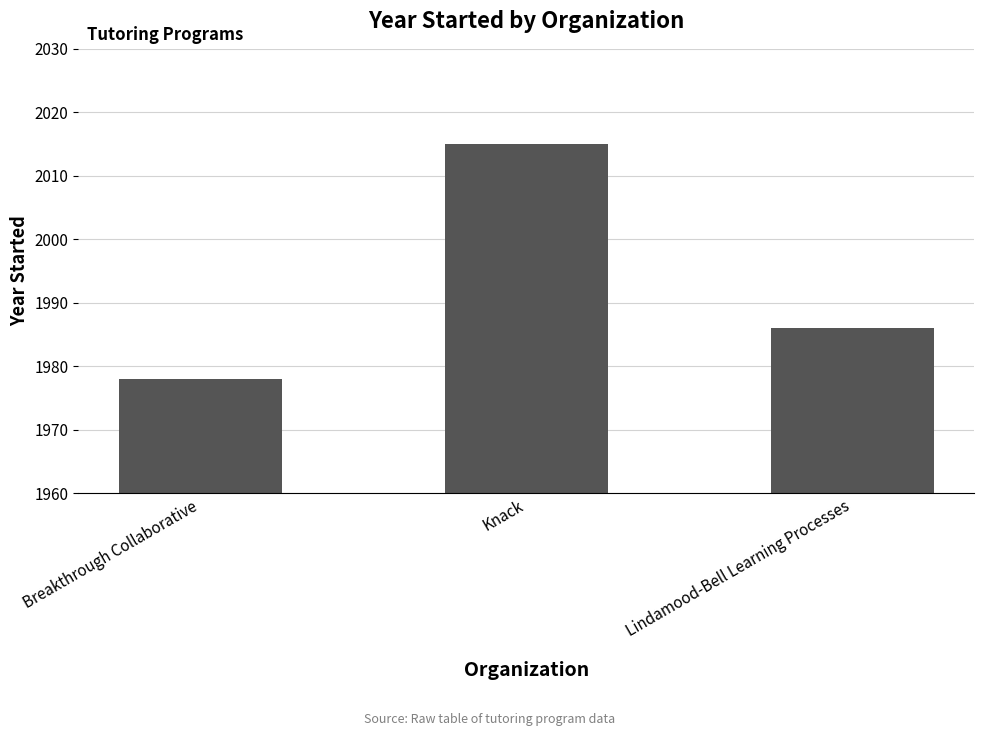

Count the number of data series in this chart.

1